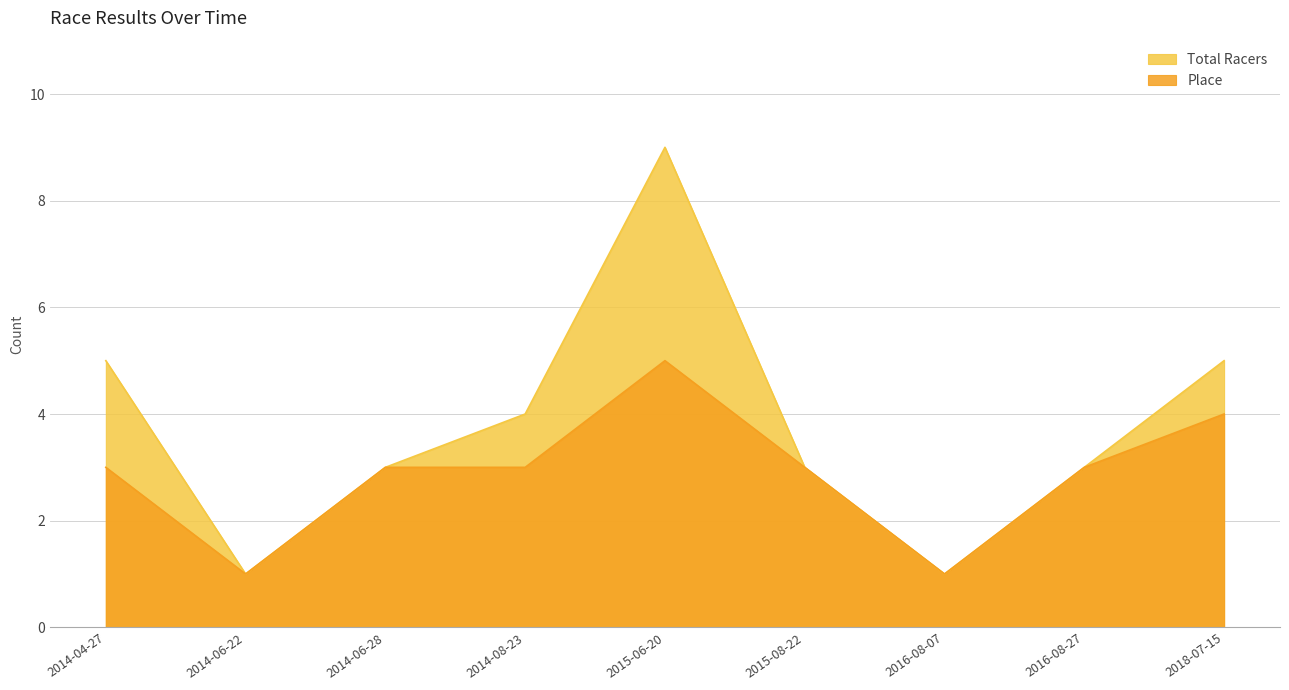

What is the difference between the maximum and minimum values in the Place series?

4